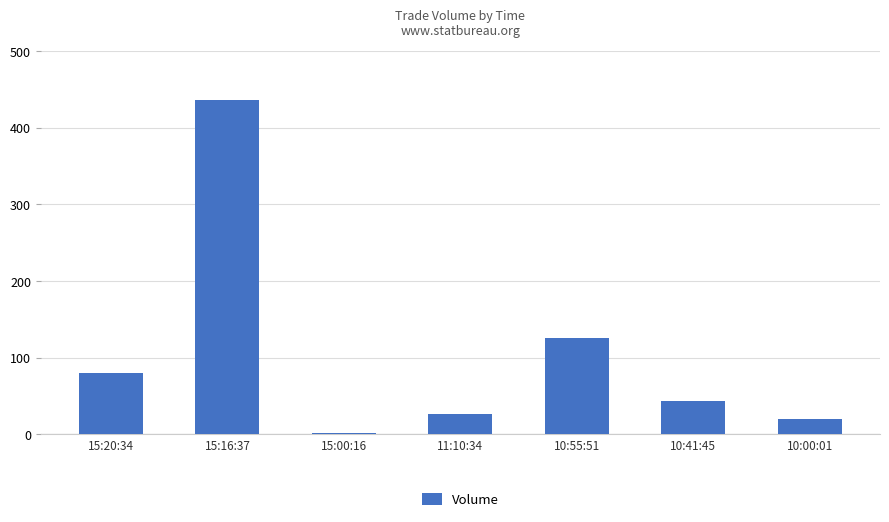

Reading left to right, list all the values displayed in this chart.

80	436	2	26	125	44	20